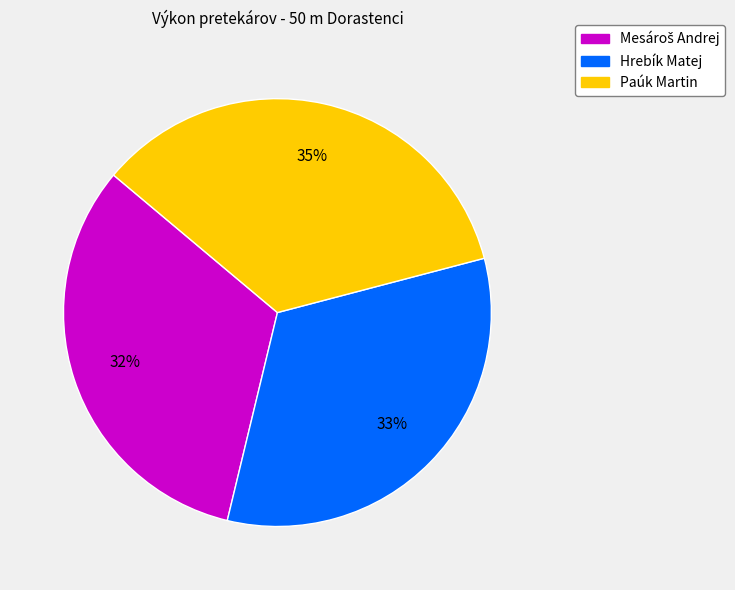

Between Paúk Martin and Hrebík Matej, which is larger?

Paúk Martin